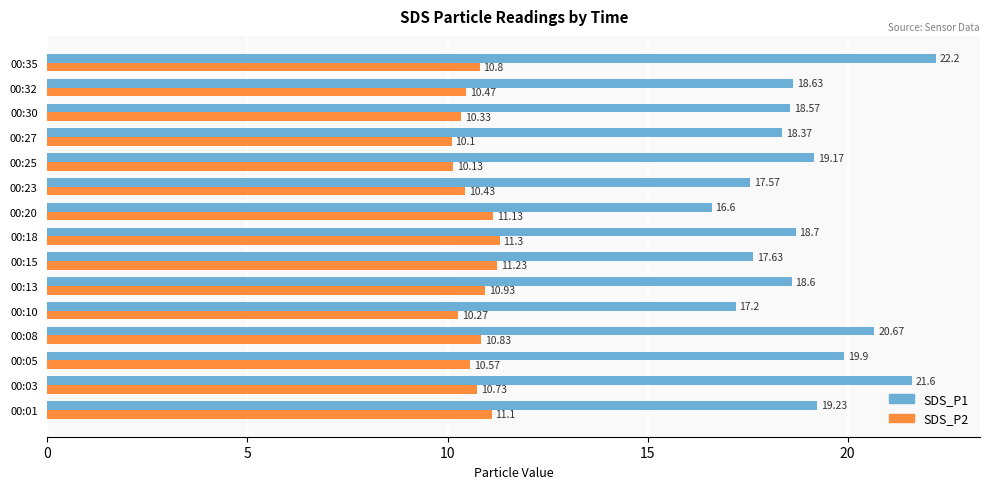

What is the greatest value displayed?

22.2